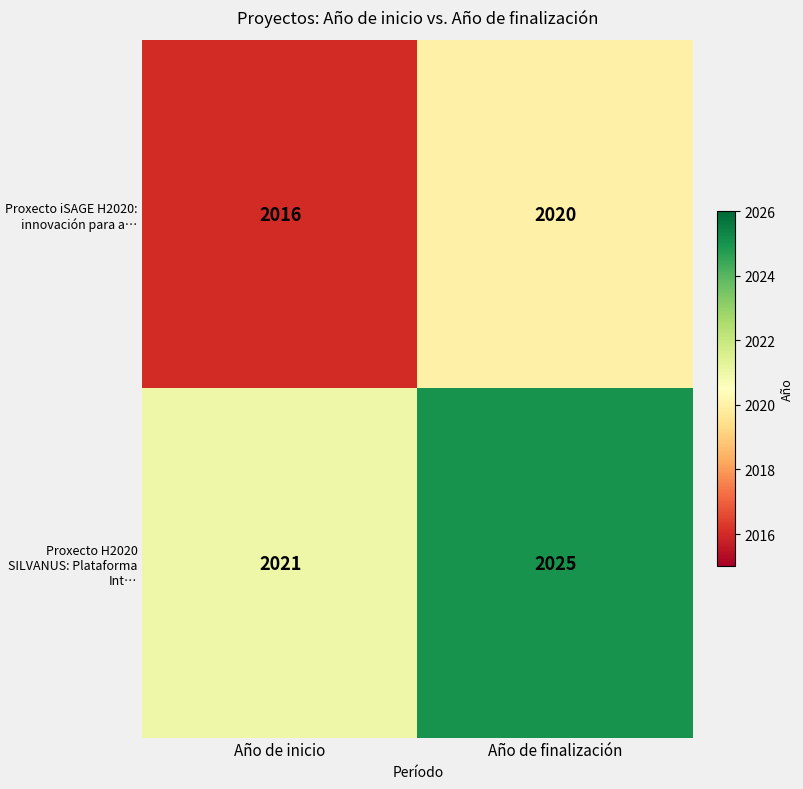

The value of Proxecto iSAGE H2020: innovación para a… at Año de inicio is 2016. True or false?

True